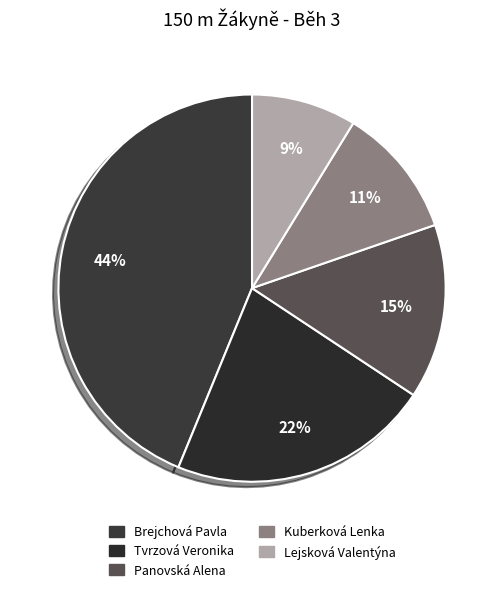

To the nearest percent, what portion does Kuberková Lenka represent?

11%